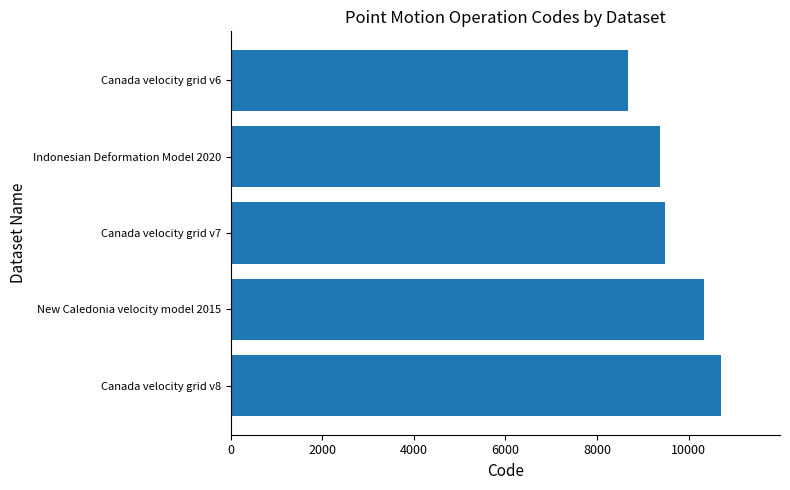

Is it true that the value at Canada velocity grid v7 is 9483?

True